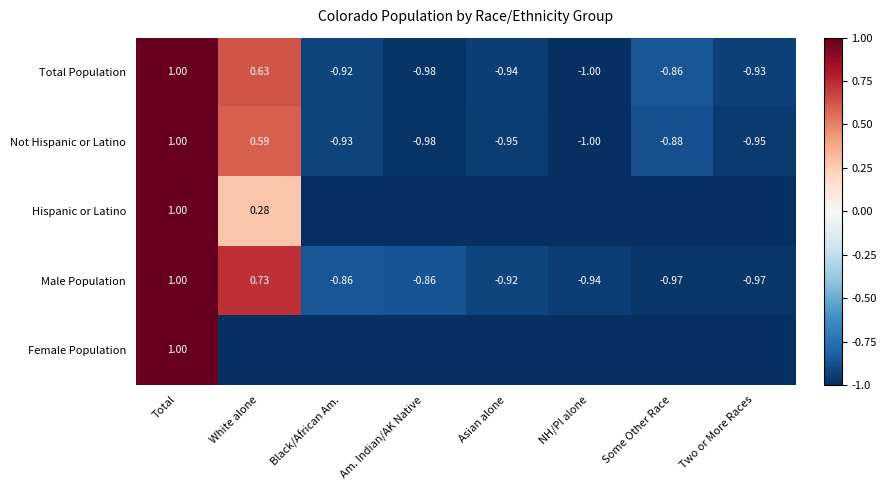

Count the Male Population values in the range 0 to 1.

2